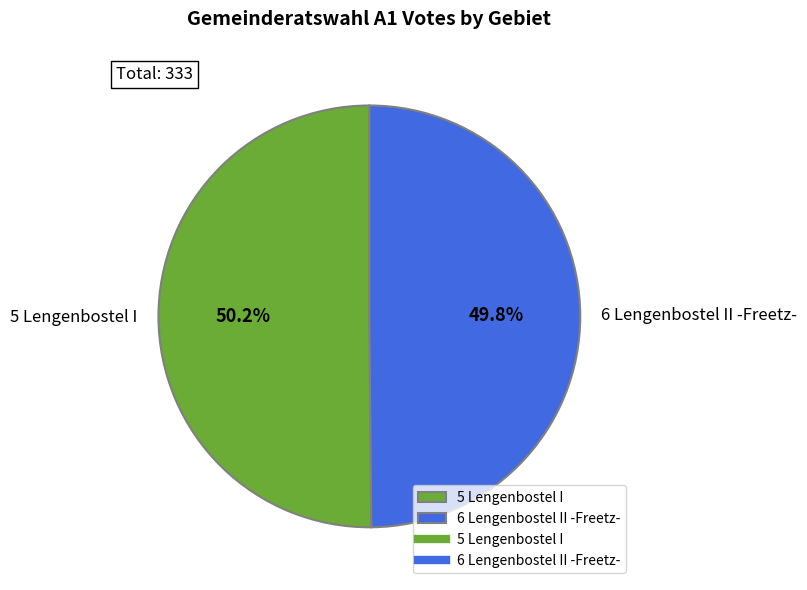

Is there any slice that represents more than half of the pie?

Yes